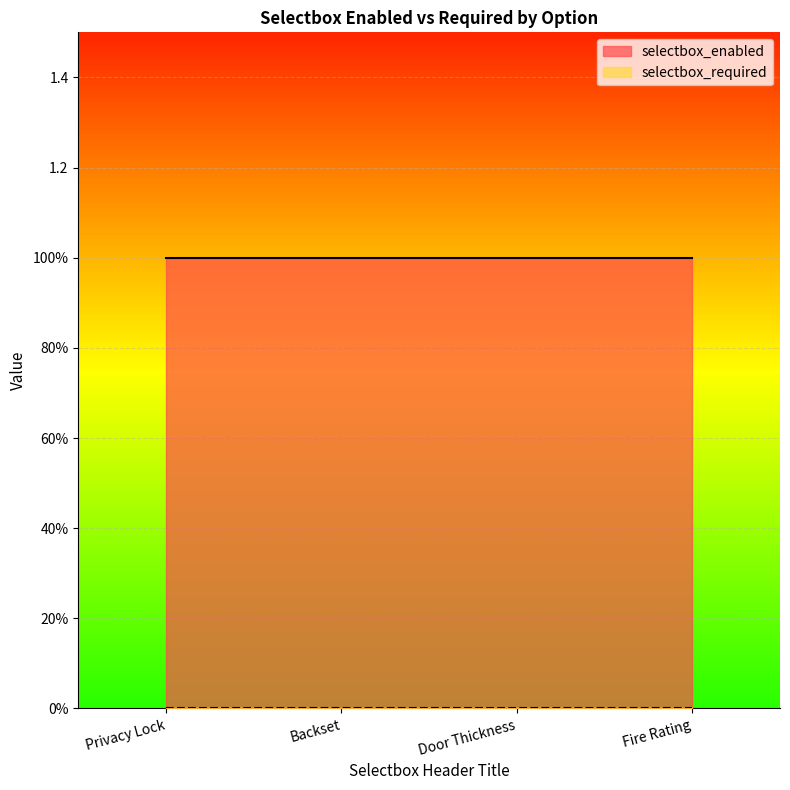

Are the bars horizontal?

Yes